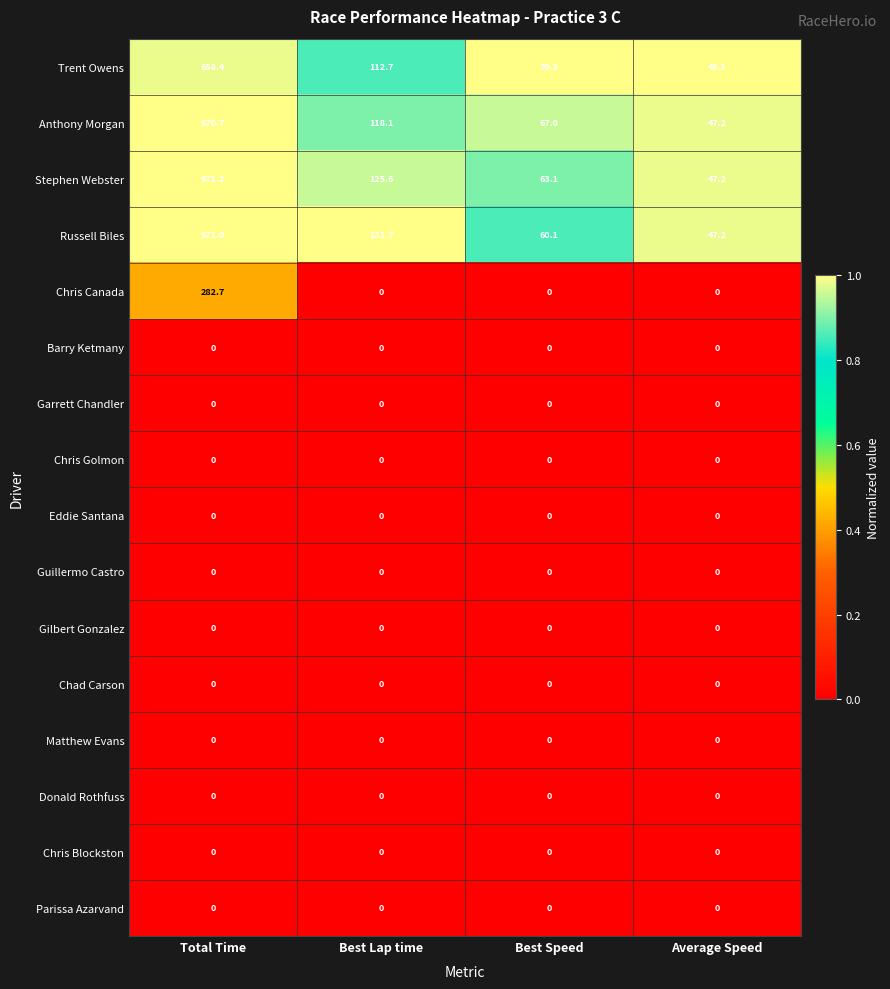

What is the greatest value displayed?

671.2